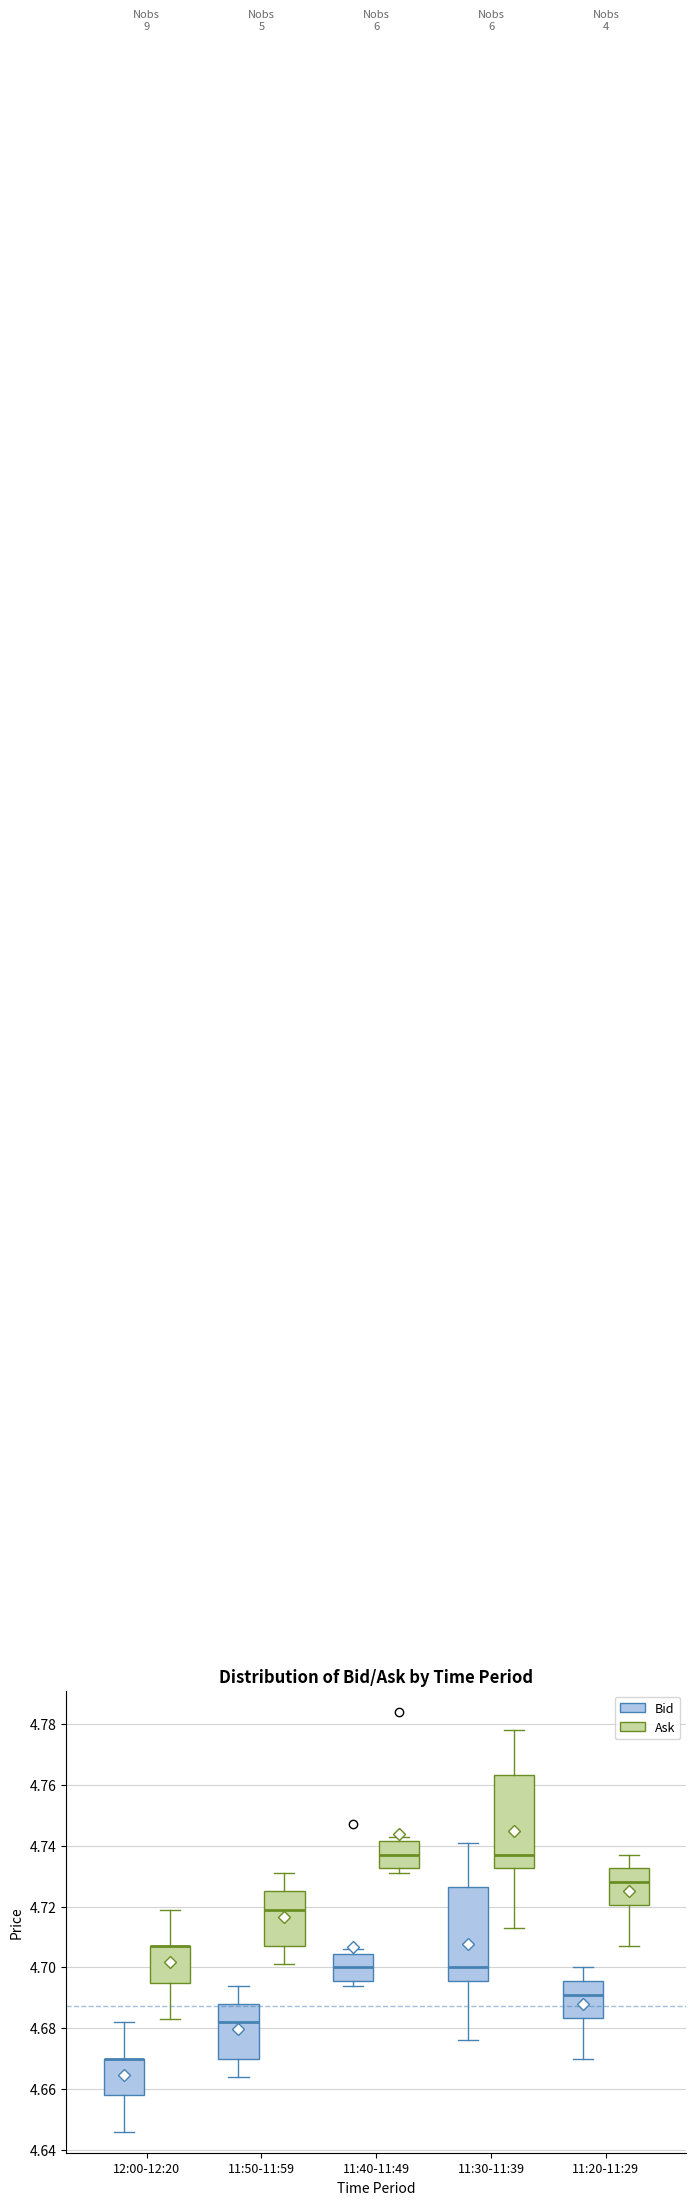

Reading left to right, read every box against the y-axis: the position of its median line, the range the box covers, and the ends of its whiskers. The values are not printed on the chart, so give them approximately, as read against the axis.

12:00-12:20 (Bid): median 4.670 (drawn on the box's upper edge), box 4.658 to 4.670, whiskers 4.646 to 4.682
12:00-12:20 (Ask): median 4.708 (drawn on the box's upper edge), box 4.696 to 4.708, whiskers 4.684 to 4.720
11:50-11:59 (Bid): median 4.682, box 4.670 to 4.688, whiskers 4.664 to 4.694
11:50-11:59 (Ask): median 4.720, box 4.708 to 4.726, whiskers 4.702 to 4.732
11:40-11:49 (Bid): median 4.700, box 4.696 to 4.704, whiskers 4.694 to 4.706
11:40-11:49 (Ask): median 4.738, box 4.732 to 4.742, whiskers 4.732 (just below the box's lower edge) to 4.744
11:30-11:39 (Bid): median 4.700, box 4.696 to 4.726, whiskers 4.676 to 4.742
11:30-11:39 (Ask): median 4.738, box 4.732 to 4.764, whiskers 4.714 to 4.778
11:20-11:29 (Bid): median 4.692, box 4.684 to 4.696, whiskers 4.670 to 4.700
11:20-11:29 (Ask): median 4.728, box 4.720 to 4.732, whiskers 4.708 to 4.738